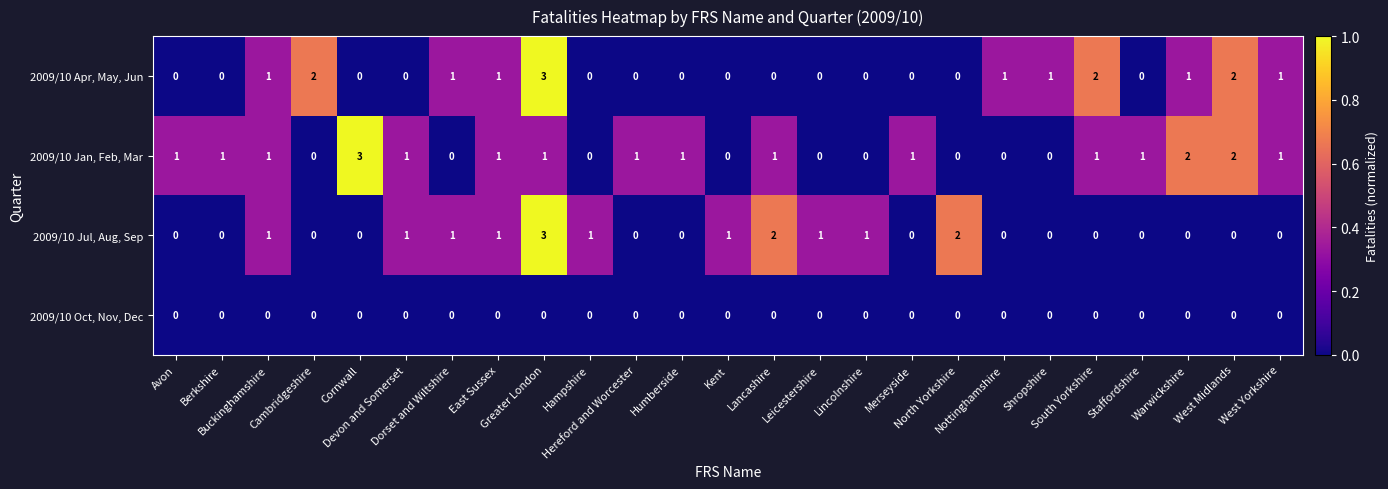

At how many categories does at least one series exceed 0?

25